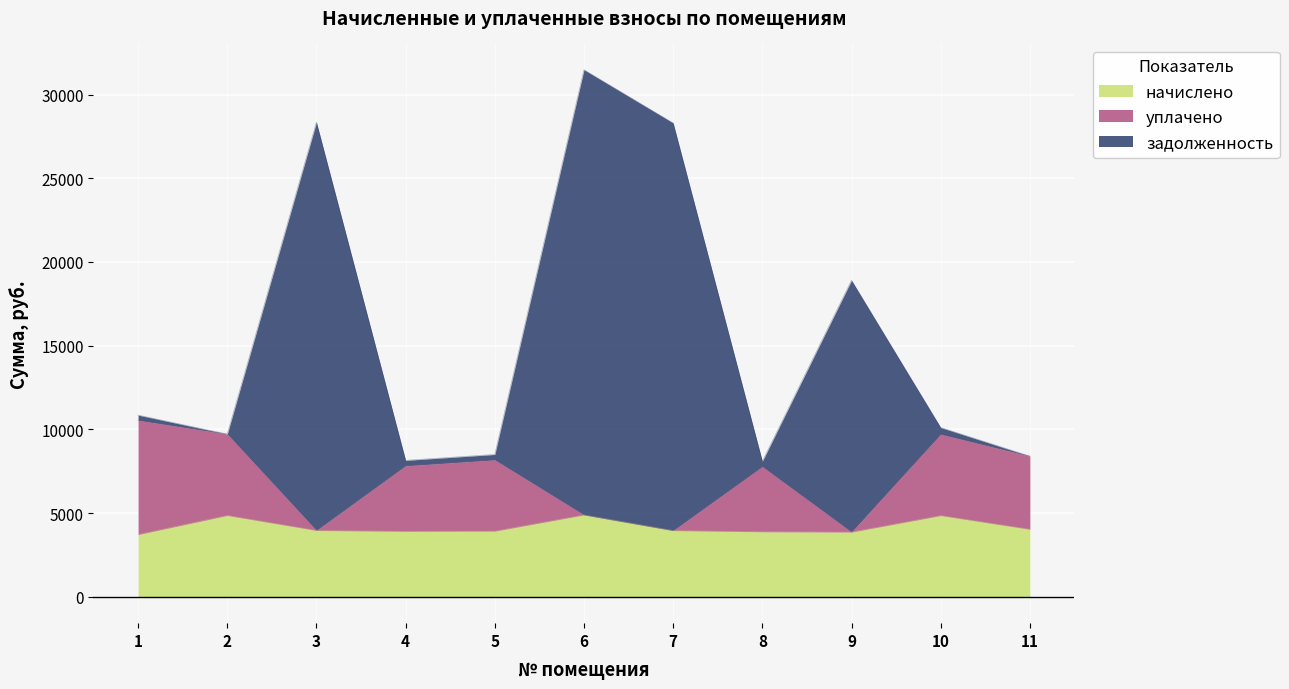

What is the minimum value for начислено?

3720.6